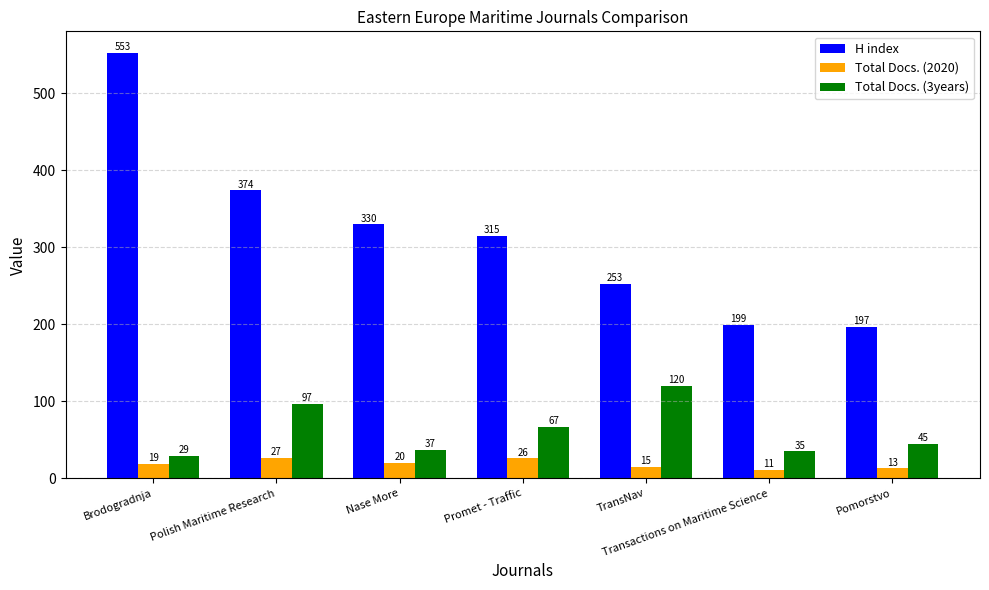

What is the value of the H index bar at the 6th from the left?

199